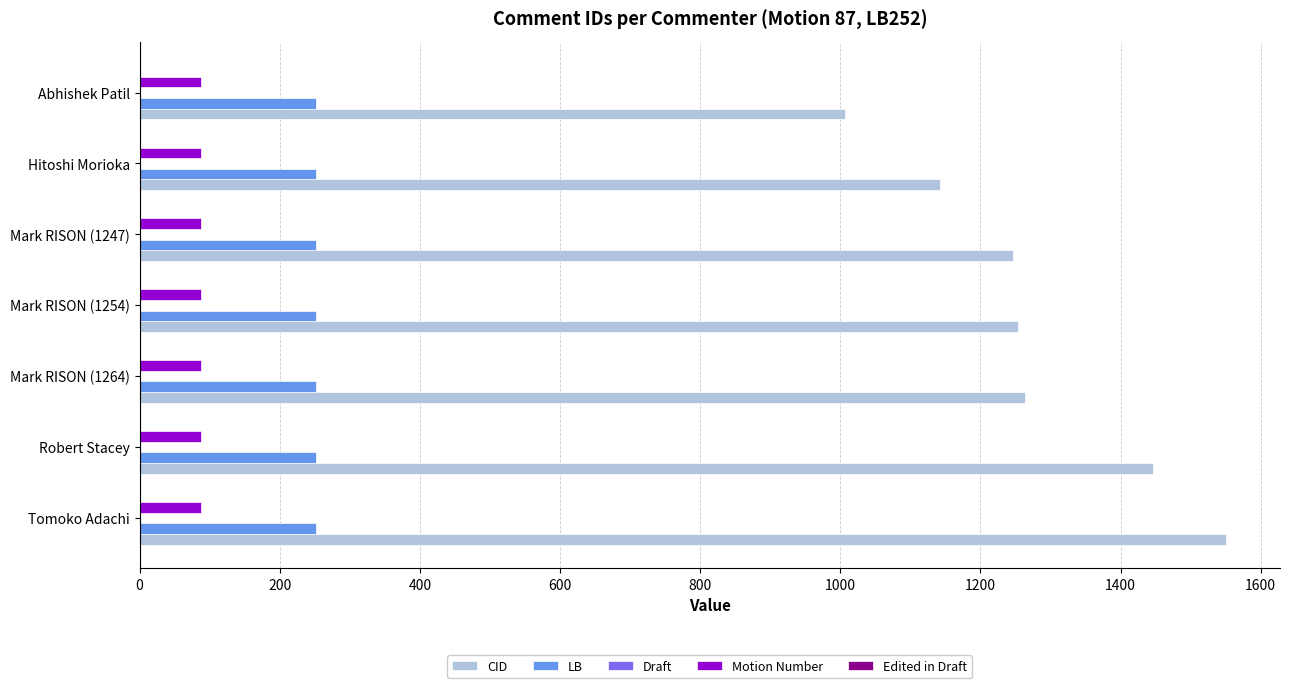

The CID series shows 1446 at Robert Stacey. True or false?

True